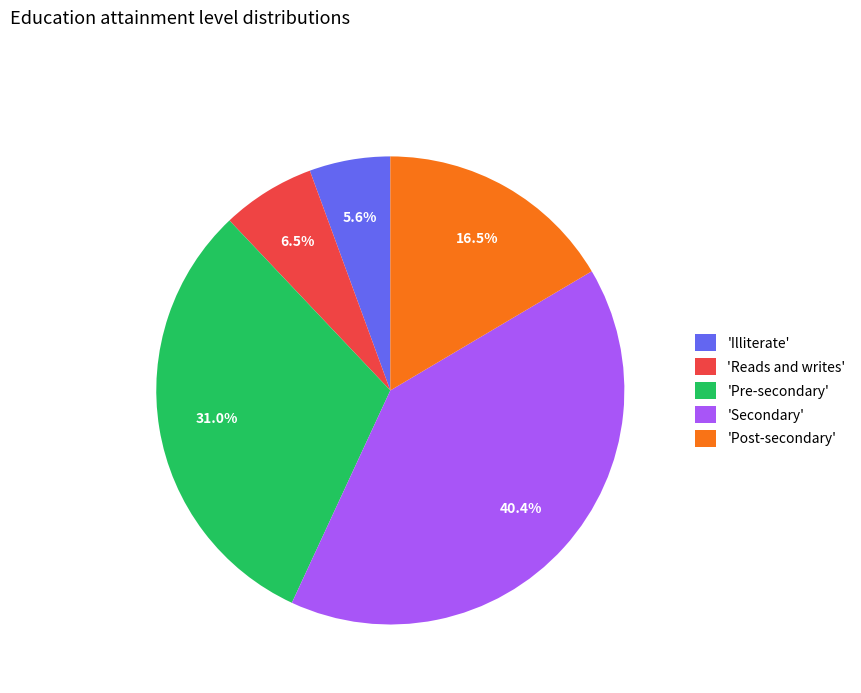

Between 'Secondary' and 'Reads and writes', which is larger?

'Secondary'